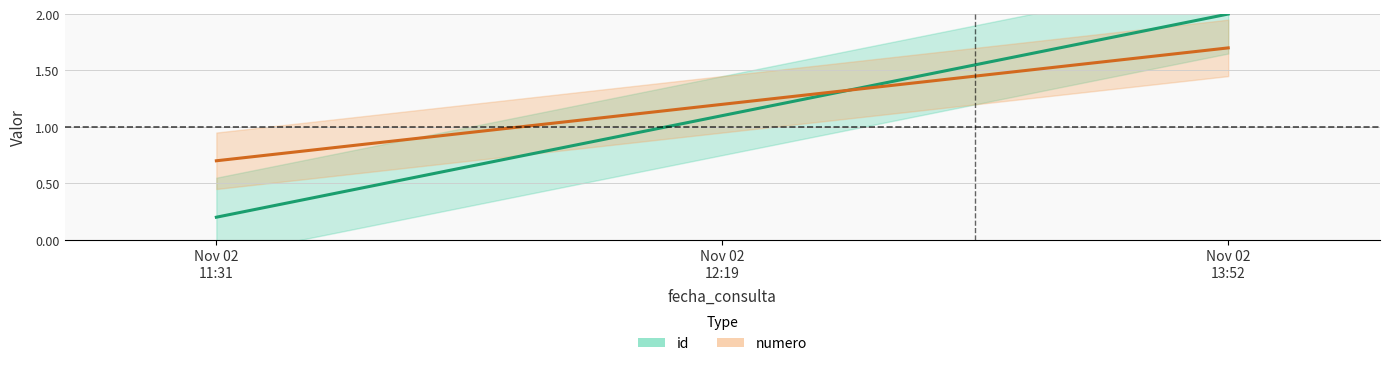

What is the sum of the id values at Nov 02
13:52 and Nov 02
12:19?

3.1